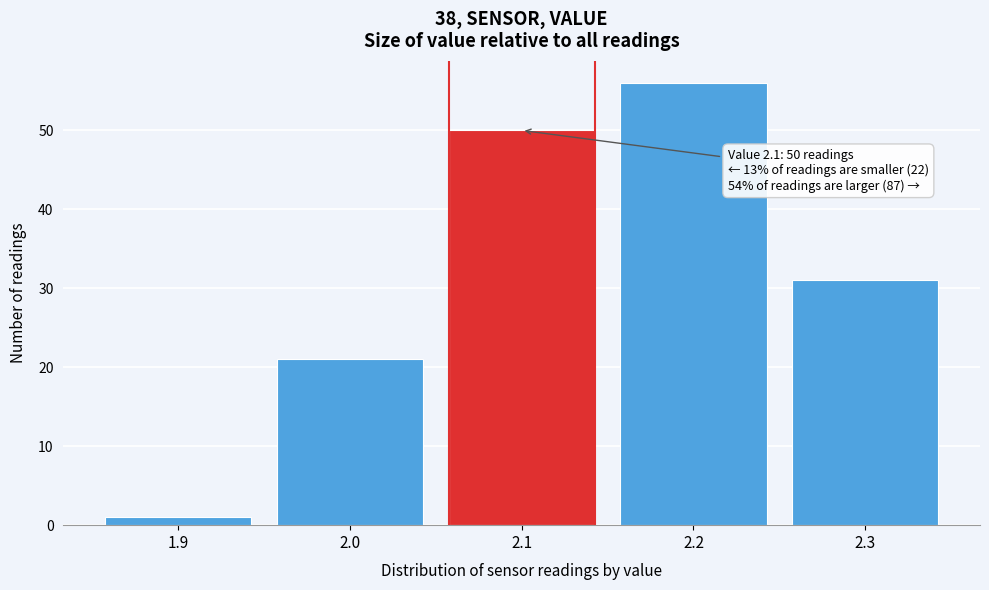

Which range on the x-axis has the tallest bar?

2.15 to 2.25